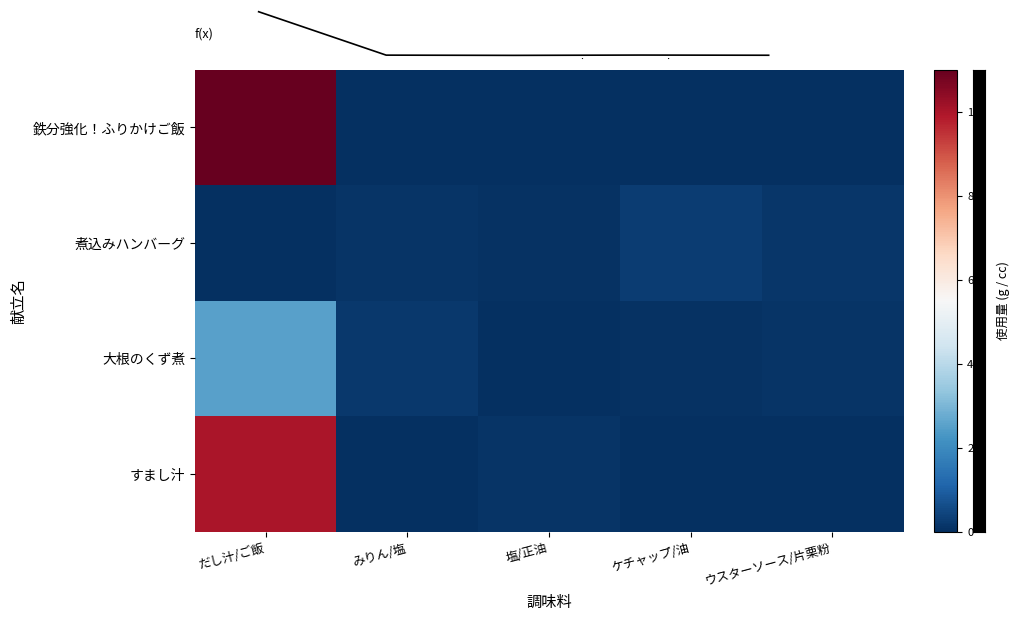

Which label corresponds to the smallest value in the chart?

みりん/塩